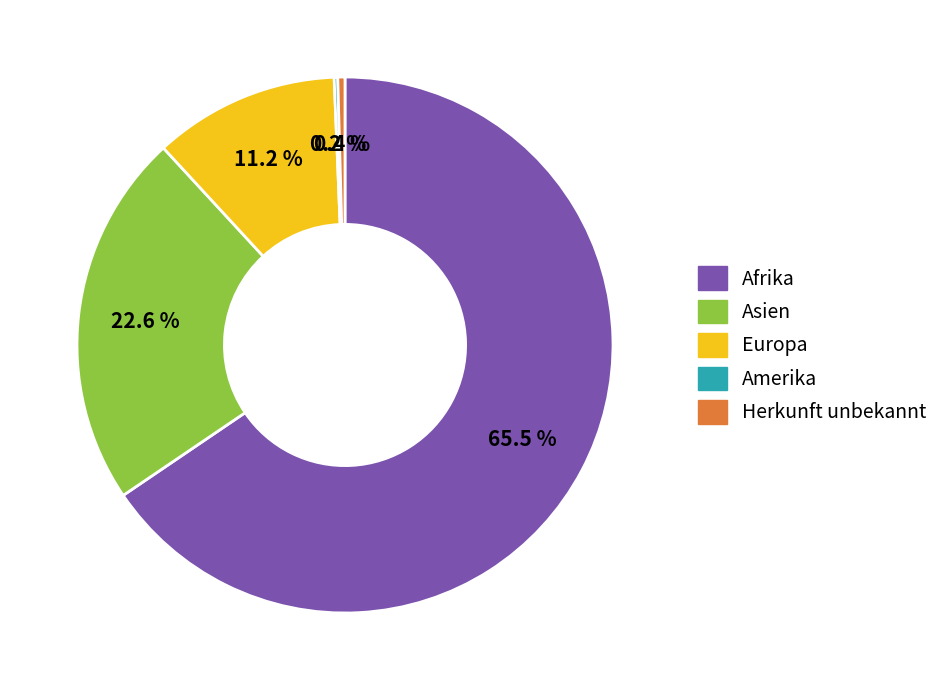

The Asien slice represents 23% of the pie. True or false?

True